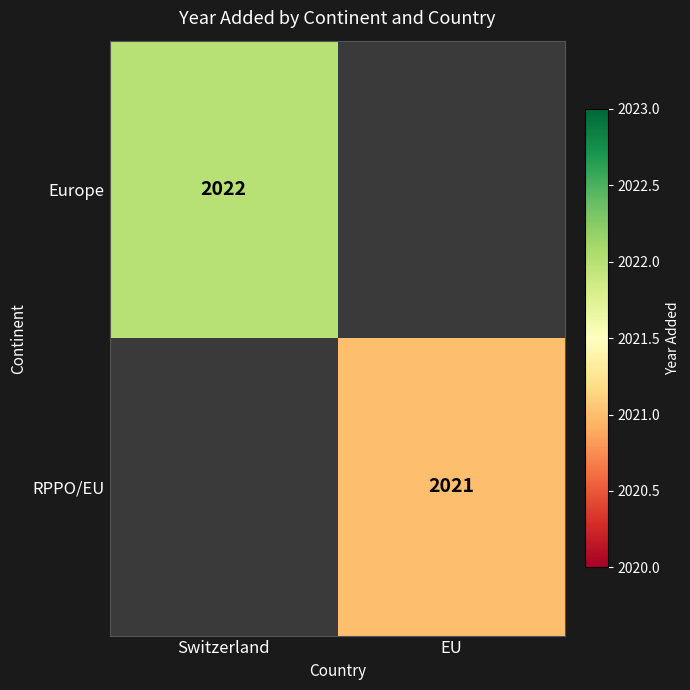

The RPPO/EU series shows 493 at EU. True or false?

False